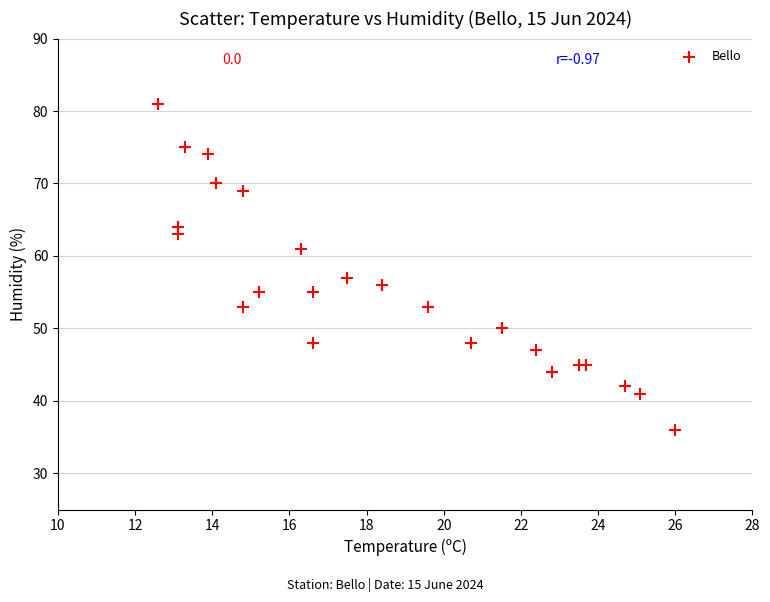

What Y value in the scatter plot is closest to 58?

57